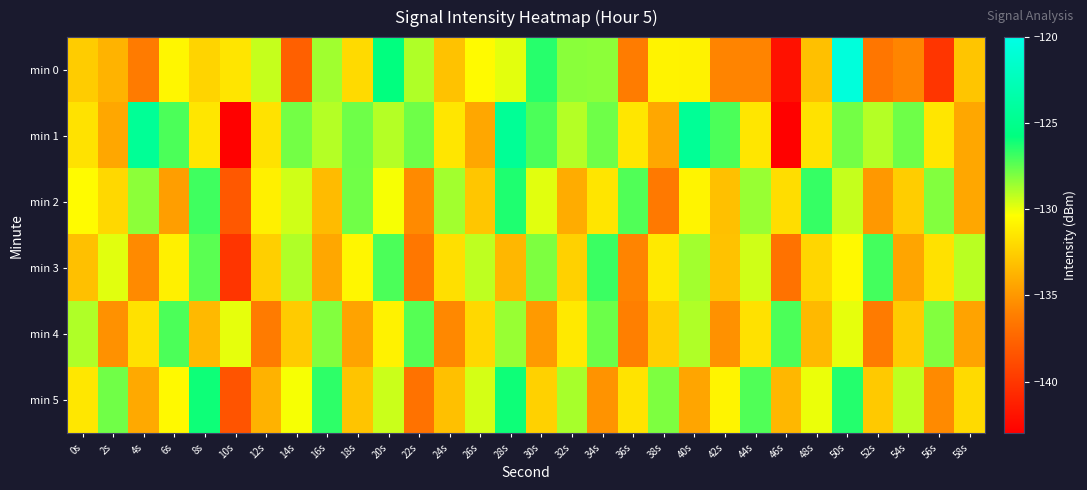

Rank the series at 32s from lowest to highest value.

min 2, min 3, min 4, min 1, min 5, min 0